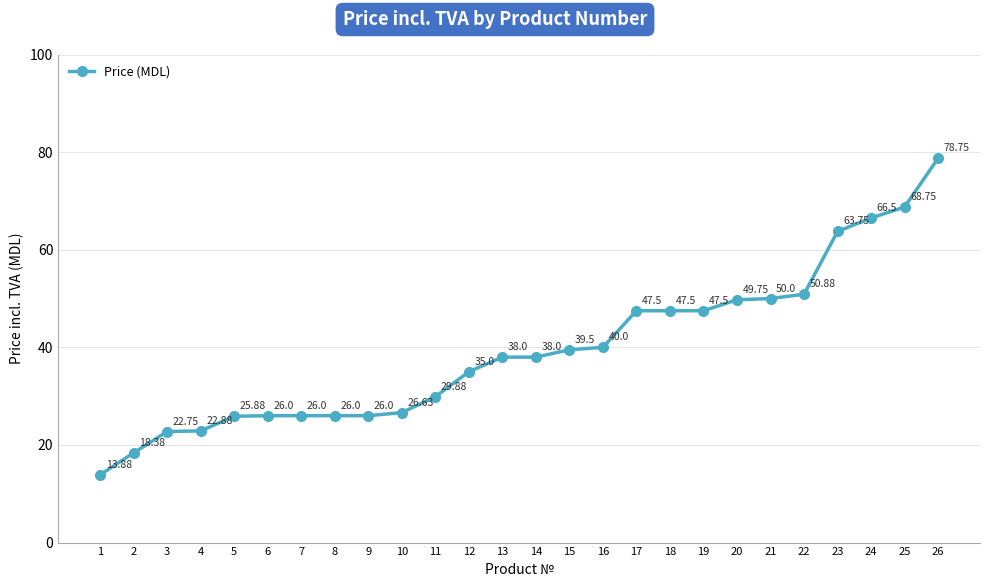

At which category does the chart reach its peak across all series?

26